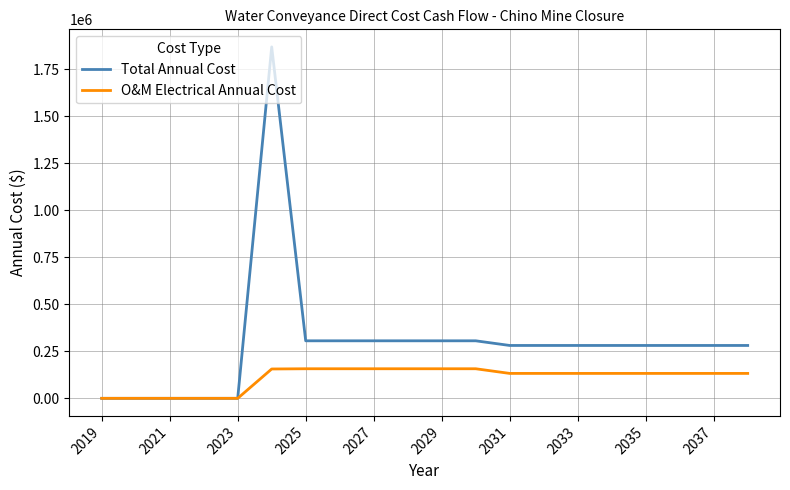

What is the highest value of the Total Annual Cost series?

1868905.8